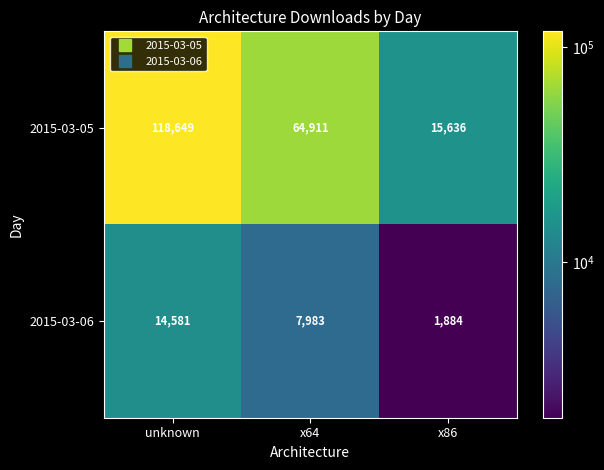

Is it true that 2015-03-06 equals 1884 at x86?

True